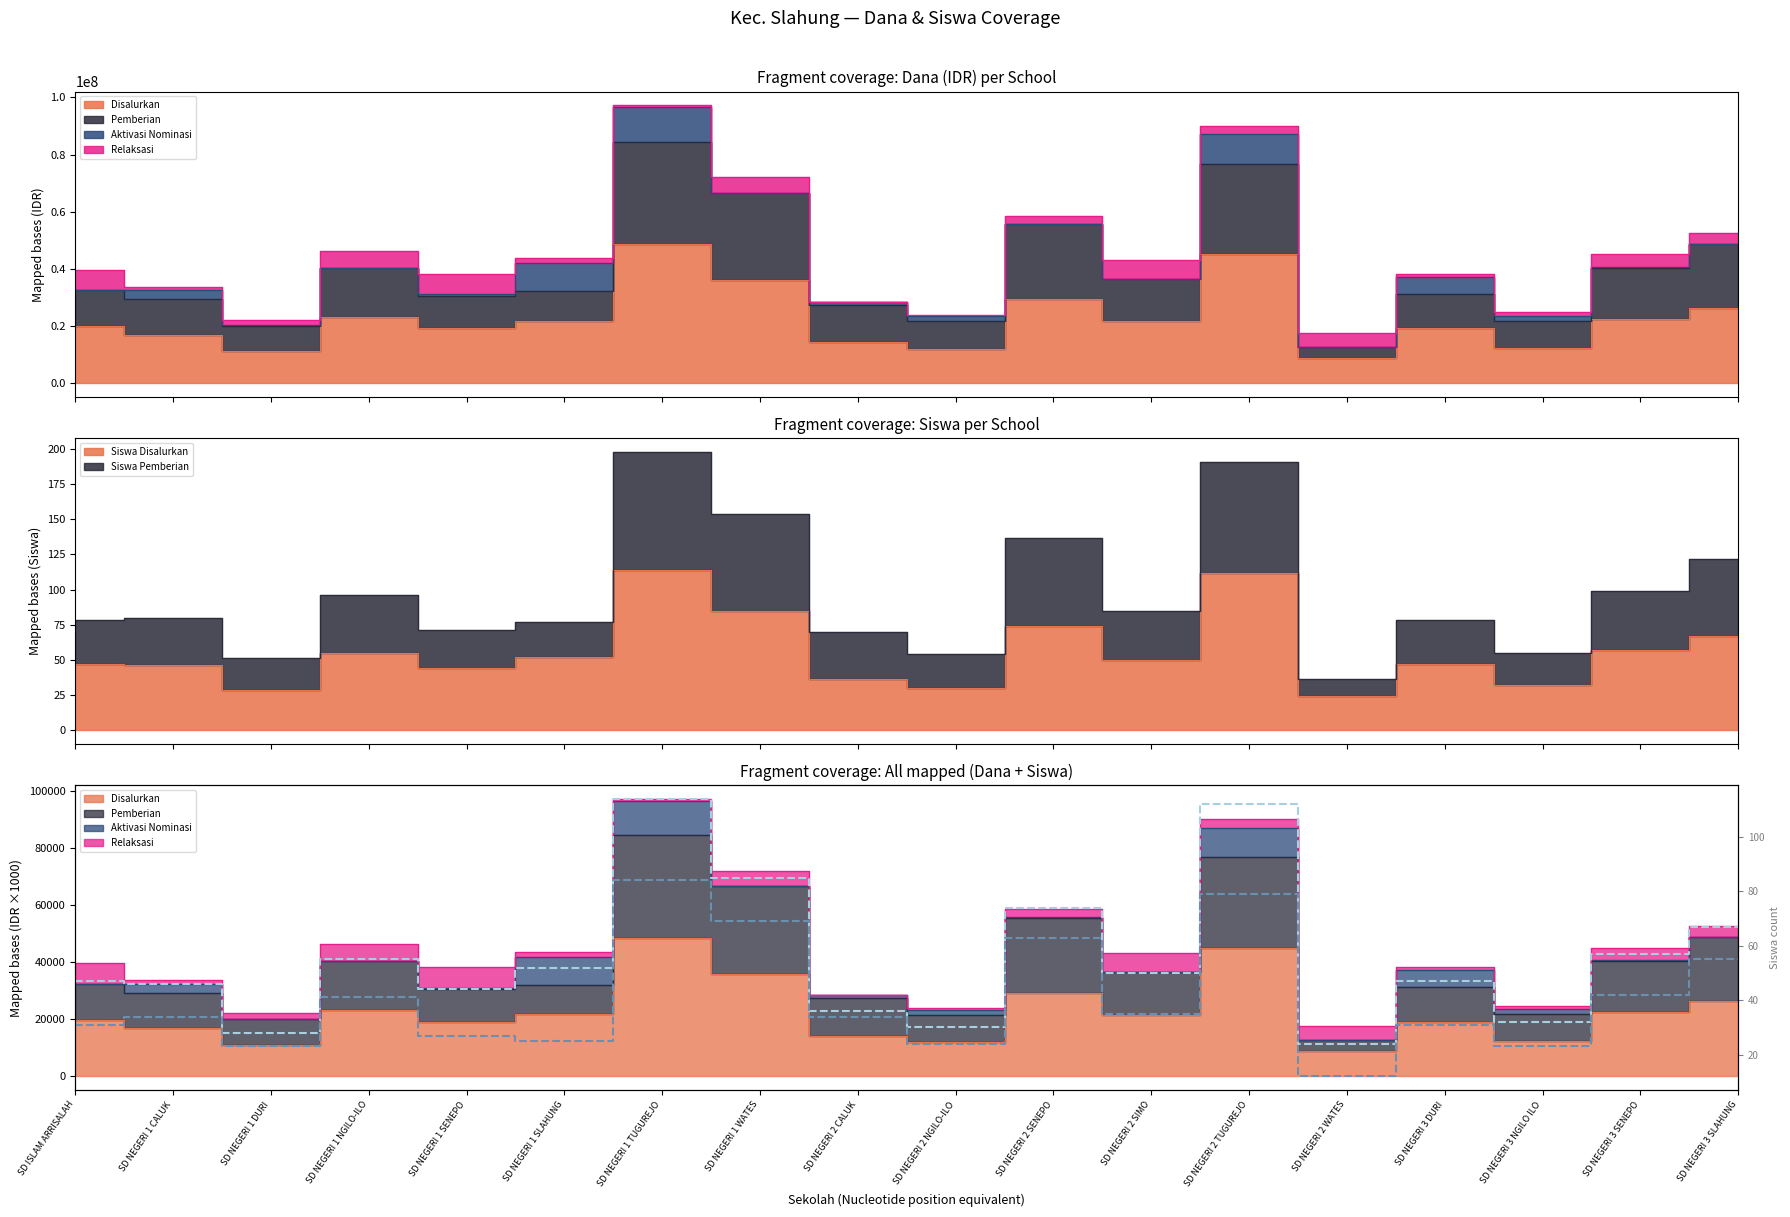

Does the chart have visible grid lines?

No